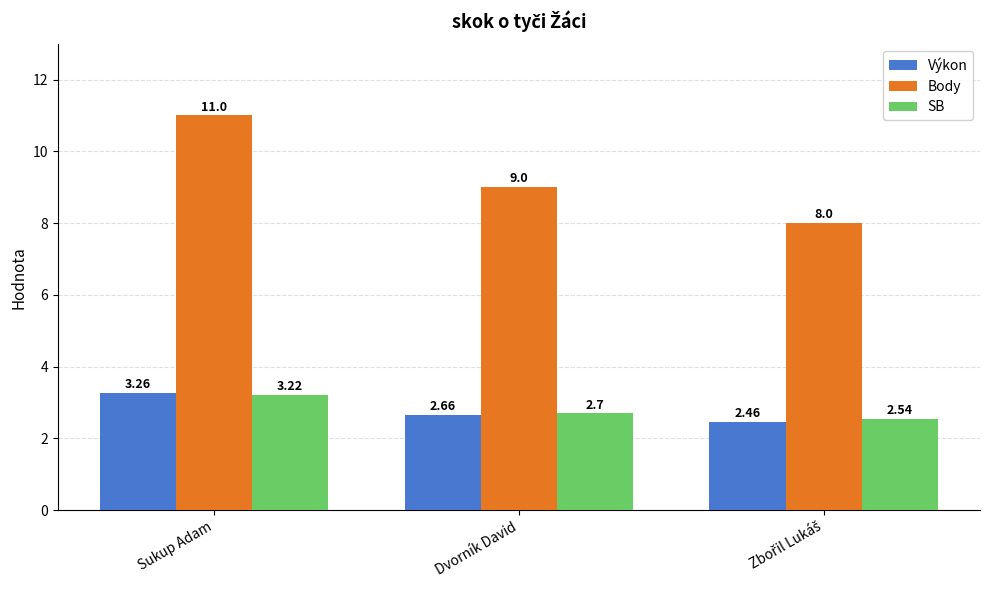

How many series are shown in this chart?

3